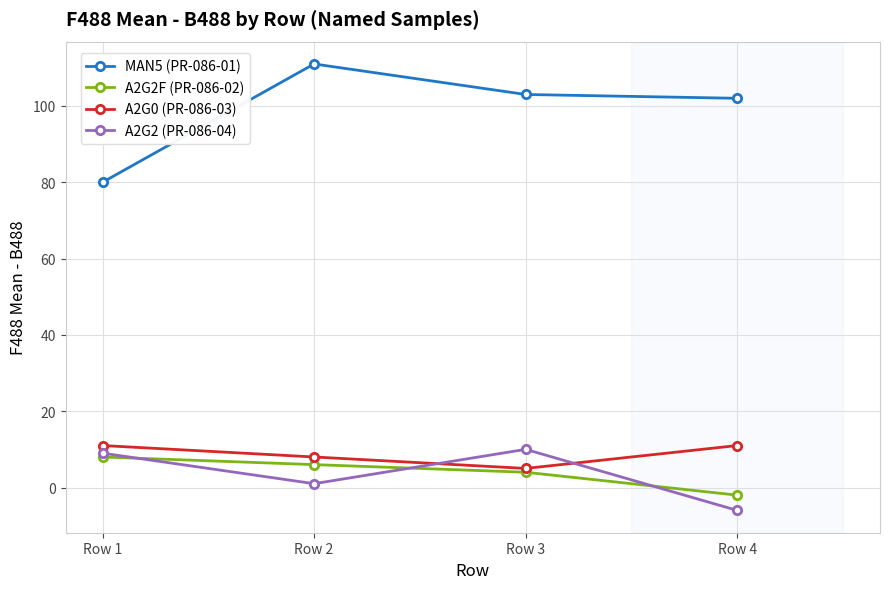

True or false: MAN5 (PR-086-01) and A2G2 (PR-086-04) cross at least once.

False